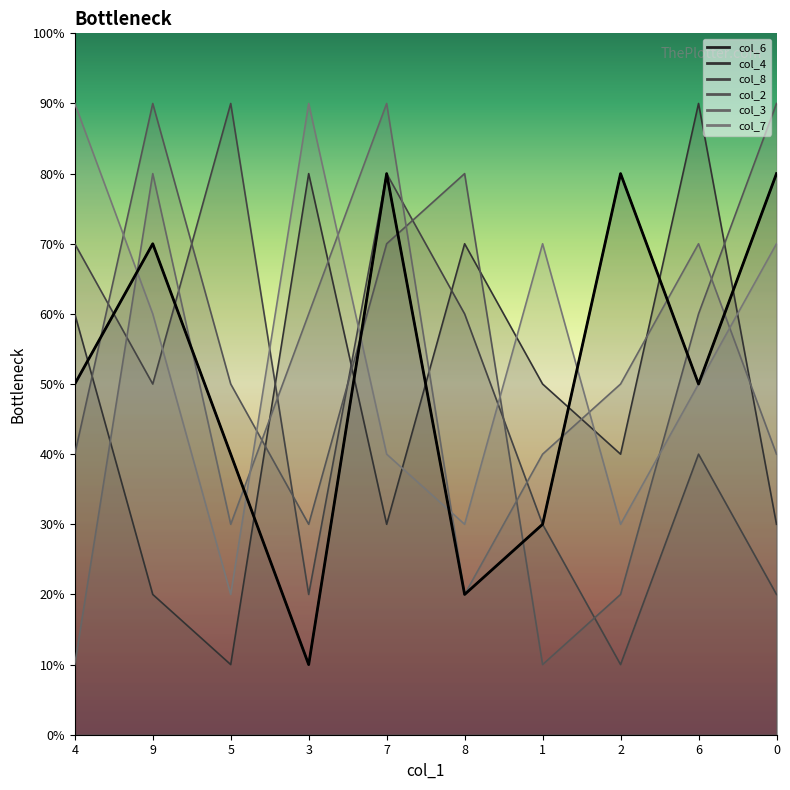

The value of col_2 at 0 is 6. True or false?

False